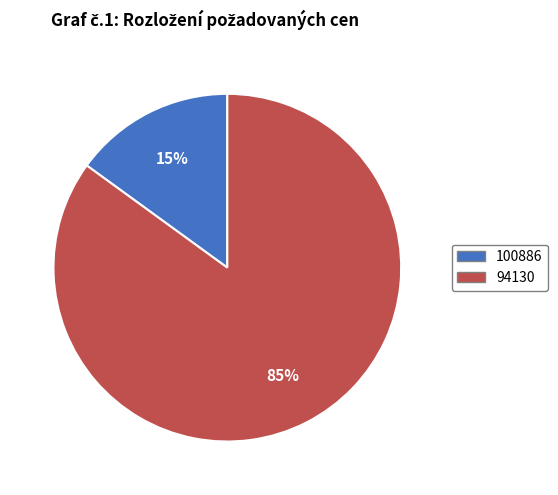

Count the number of slices in the pie.

2